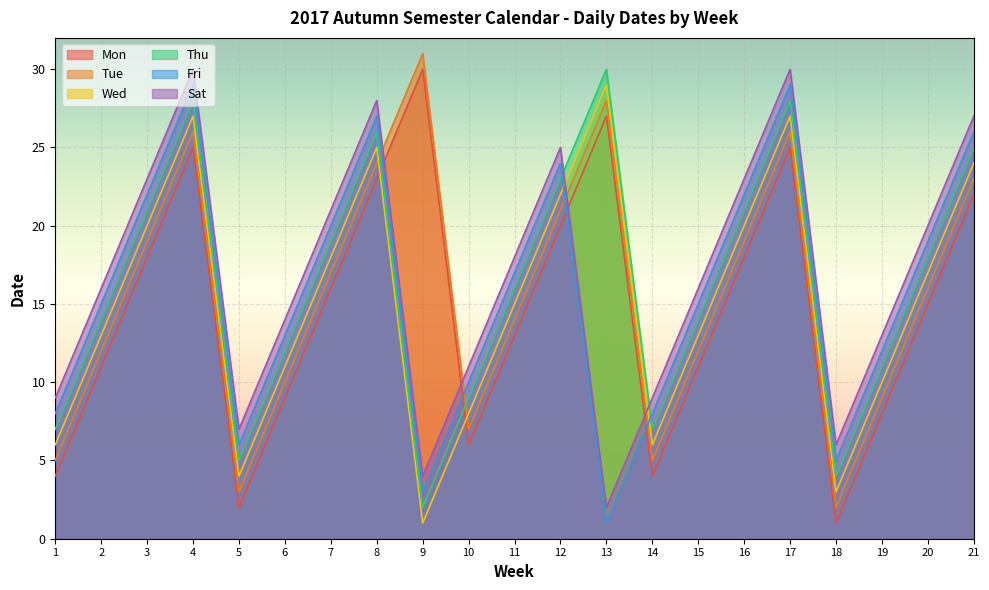

Rank the categories by Sat value from lowest to highest.

13, 9, 18, 5, 1, 14, 10, 19, 6, 2, 15, 11, 20, 7, 3, 16, 12, 21, 8, 4, 17